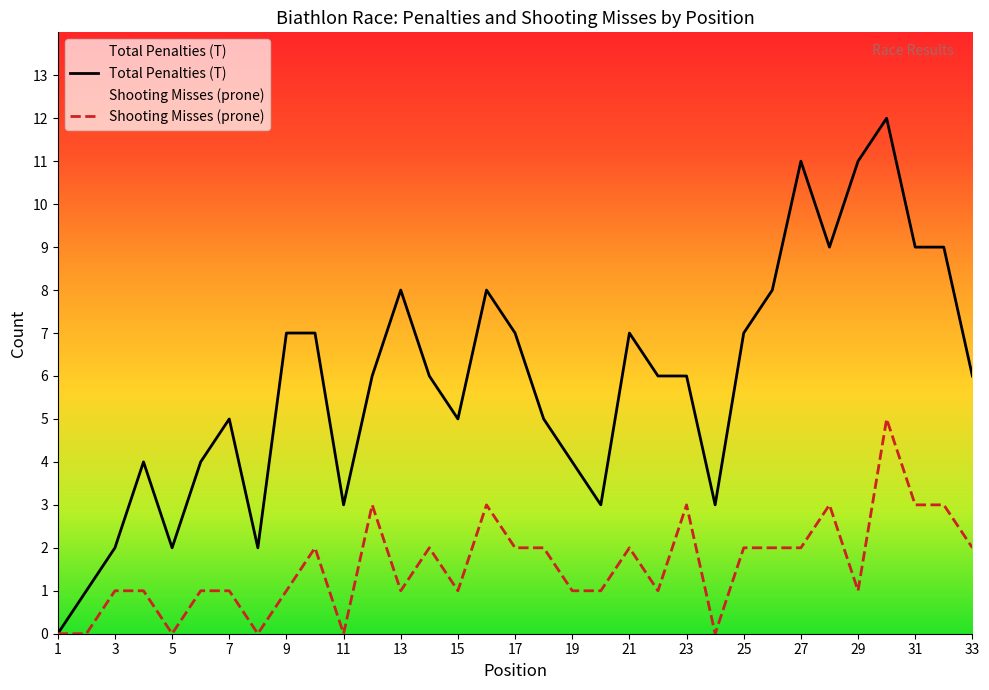

True or false: there are more than 1 points higher than both neighbors.

True